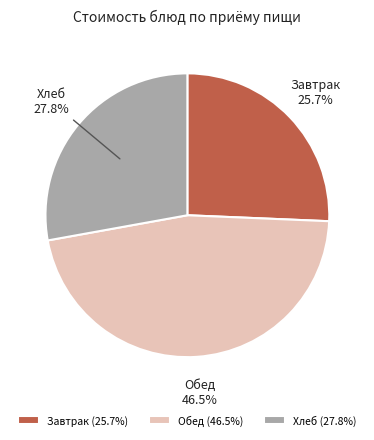

Combined, what portion of the pie is Хлеб and Завтрак?

53.5%